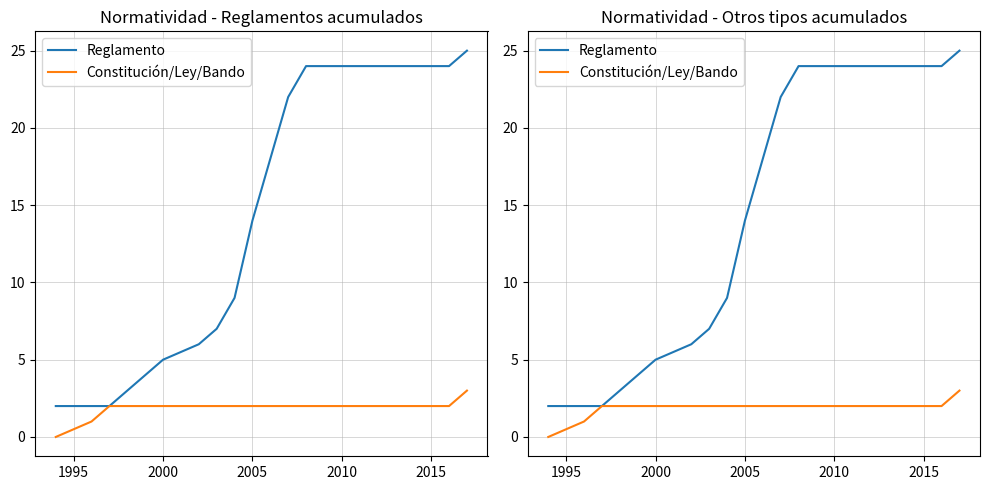

Reading left to right, extract all data points from this chart.

Reglamento: 2	2	2	3	4	5	6	7	9	14	18	22	24	24	24	25
Constitución/Ley/Bando: 0	1	2	2	2	2	2	2	2	2	2	2	2	2	2	3